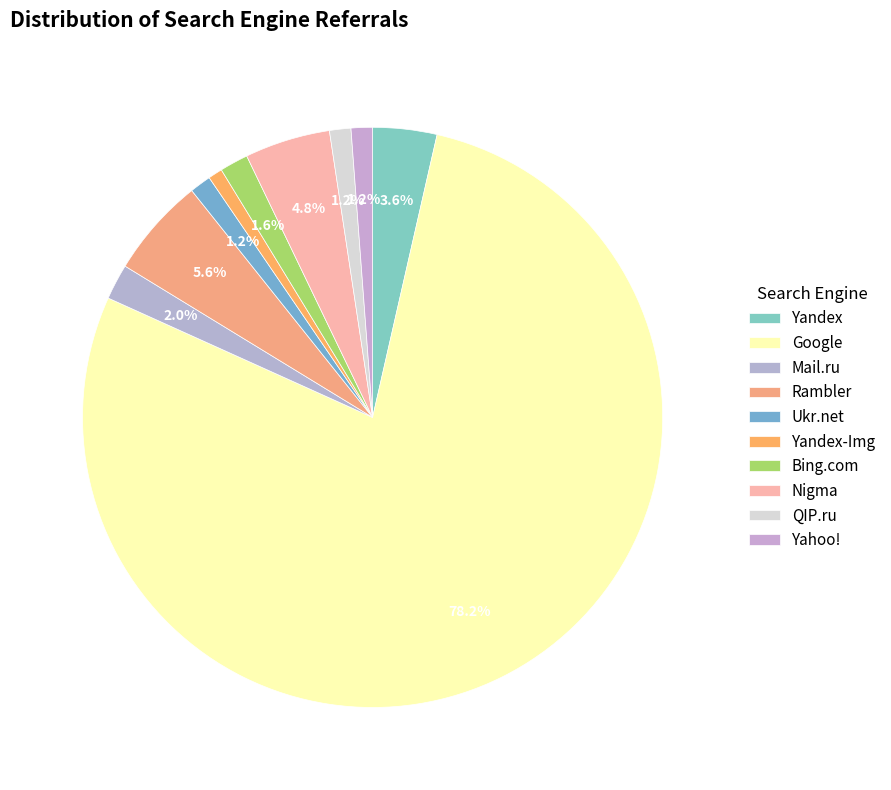

To the nearest percent, what is the difference between the largest and smallest slice percentages?

77%